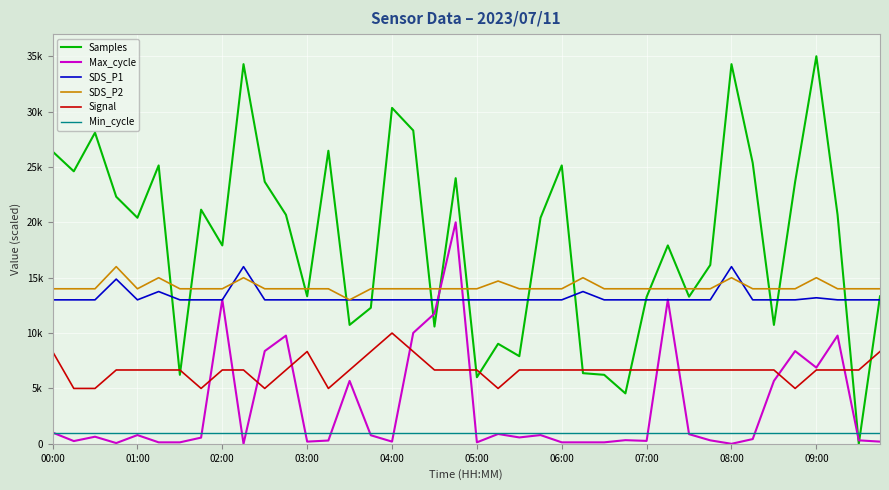

Reading right to left, transcribe all the data shown in this chart.

Samples: 13318.2	0.0	20681.4	35000.0	23664.1	10737.4	25365.5	34286.6	16149.1	13287.5	17916.1	13261.8	4551.8	6229.6	6377.2	25139.0	20413.9	7912.6	9032.9	6010.3	23987.9	10588.8	28297.9	30336.5	12282.0	10737.4	26466.3	13318.2	20681.4	23664.1	34286.6	17916.1	21144.7	6229.6	25139.0	20413.9	22314.2	28100.0	24608.0	26400.7
Max_cycle: 197.0	312.0	9770.1	6880.1	8374.4	5681.4	426.9	0.0	312.0	870.3	13021.3	262.7	328.4	131.4	131.4	131.4	788.2	574.7	886.7	131.4	20000.0	11757.0	10016.4	197.0	771.8	5681.4	295.6	197.0	9770.1	8374.4	0.0	13021.3	558.3	131.4	131.4	788.2	65.7	640.4	246.3	1018.1
SDS_P1: 13000.0	13000.0	13000.0	13187.5	13000.0	13000.0	13000.0	16000.0	13000.0	13000.0	13000.0	13000.0	13000.0	13000.0	13750.0	13000.0	13000.0	13000.0	13000.0	13000.0	13000.0	13000.0	13000.0	13000.0	13000.0	13000.0	13000.0	13000.0	13000.0	13000.0	16000.0	13000.0	13000.0	13000.0	13750.0	13000.0	14875.0	13000.0	13000.0	13000.0
SDS_P2: 14000.0	14000.0	14000.0	15000.0	14000.0	14000.0	14000.0	15000.0	14000.0	14000.0	14000.0	14000.0	14000.0	14000.0	15000.0	14000.0	14000.0	14000.0	14700.0	14000.0	14000.0	14000.0	14000.0	14000.0	14000.0	13000.0	14000.0	14000.0	14000.0	14000.0	15000.0	14000.0	14000.0	14000.0	15000.0	14000.0	16000.0	14000.0	14000.0	14000.0
Signal: 8333.3	6666.7	6666.7	6666.7	5000.0	6666.7	6666.7	6666.7	6666.7	6666.7	6666.7	6666.7	6666.7	6666.7	6666.7	6666.7	6666.7	6666.7	5000.0	6666.7	6666.7	6666.7	8333.3	10000.0	8333.3	6666.7	5000.0	8333.3	6666.7	5000.0	6666.7	6666.7	5000.0	6666.7	6666.7	6666.7	6666.7	5000.0	5000.0	8333.3
Min_cycle: 1000.0	1000.0	1000.0	1000.0	1000.0	1000.0	1000.0	1000.0	1000.0	1000.0	1000.0	1000.0	1000.0	1000.0	1000.0	1000.0	1000.0	1000.0	1000.0	1000.0	1000.0	1000.0	1000.0	1000.0	1000.0	1000.0	1000.0	1000.0	1000.0	1000.0	1000.0	1000.0	1000.0	1000.0	1000.0	1000.0	1000.0	1000.0	1000.0	1000.0